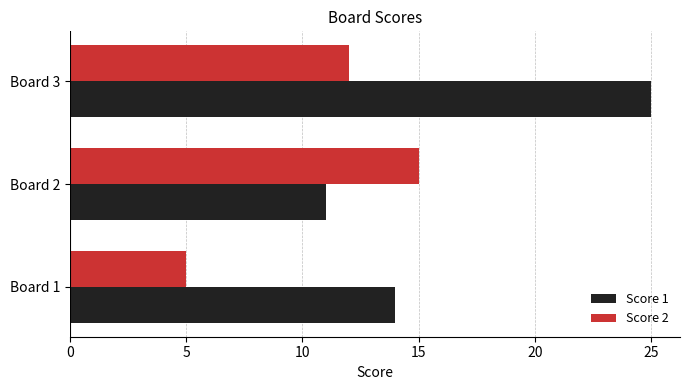

List the labels in order of Score 1 value, smallest first.

Board 2, Board 1, Board 3